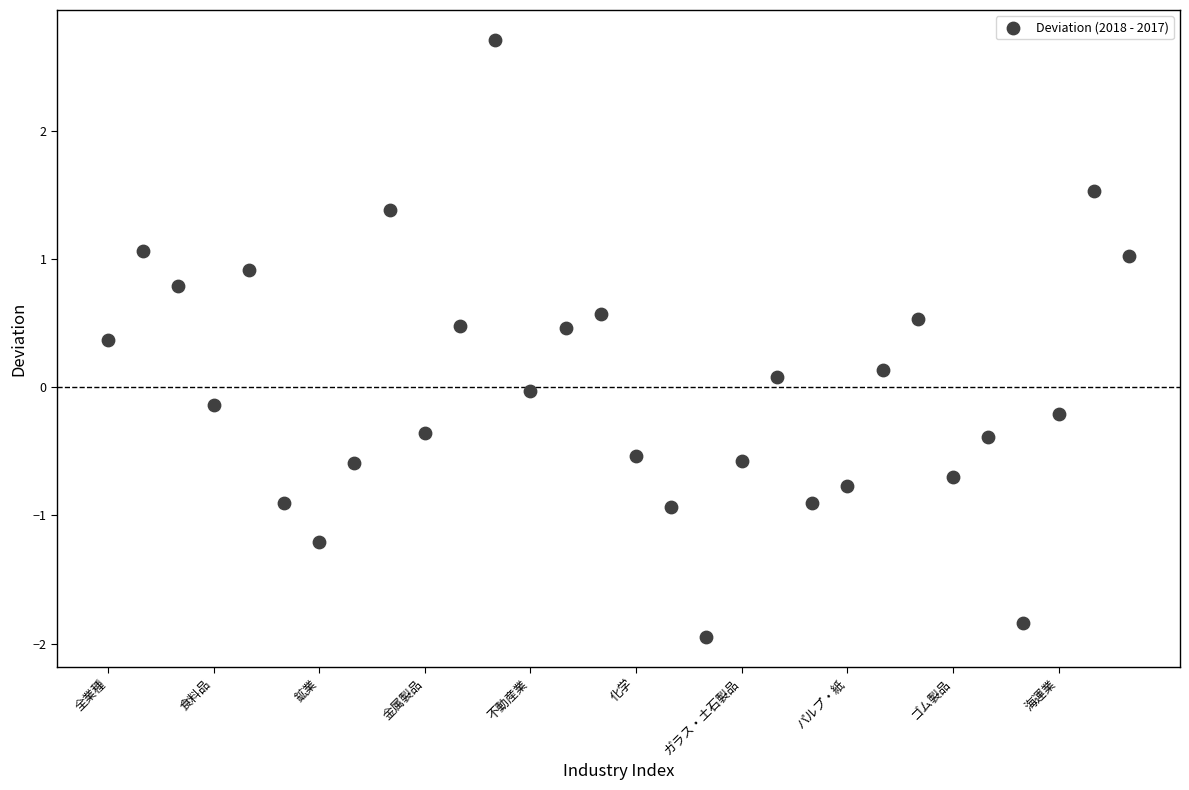

What is the range of Y values (max minus min)?

4.7